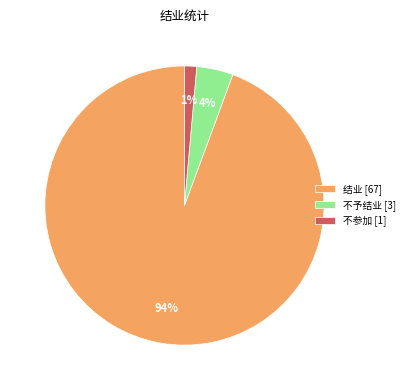

What is the largest slice in the pie chart?

结业